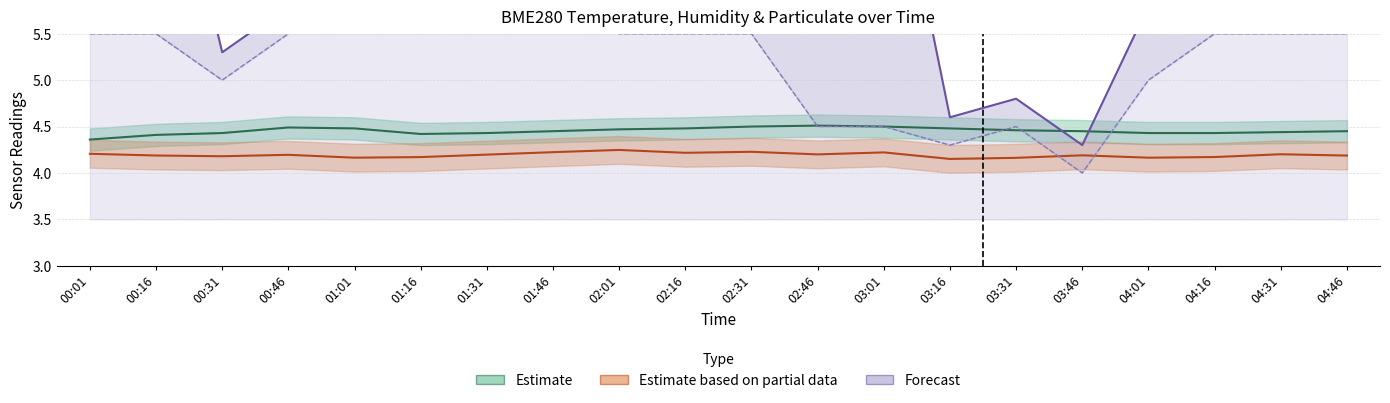

What is the label of the 15th point from the right?

01:16